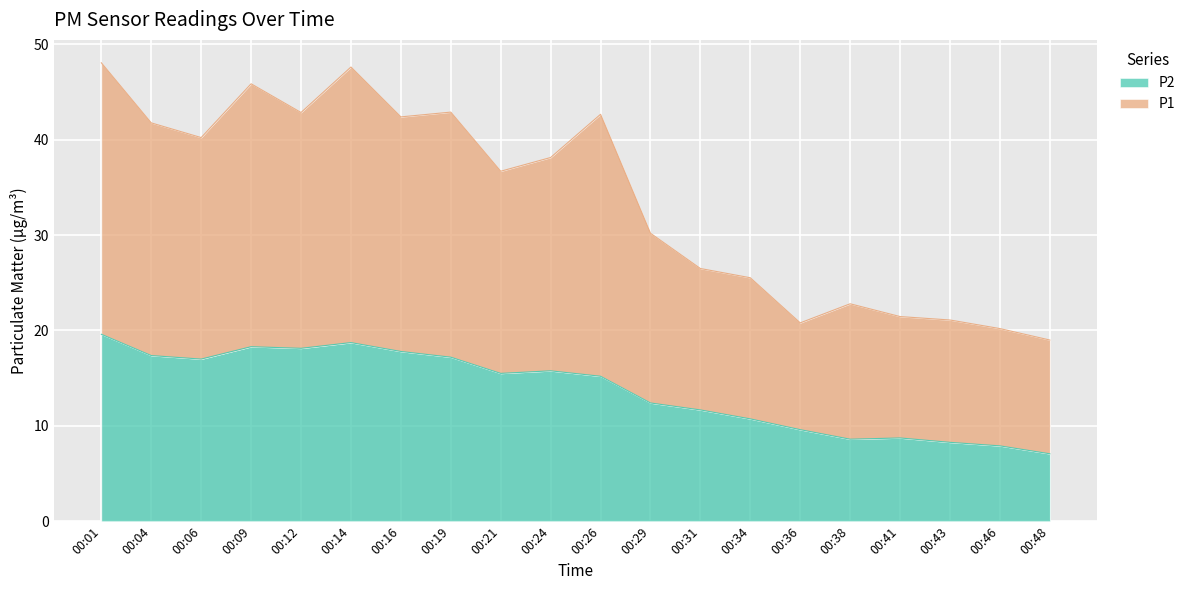

What is the difference between the second highest and second lowest values in the P2 series?

10.8